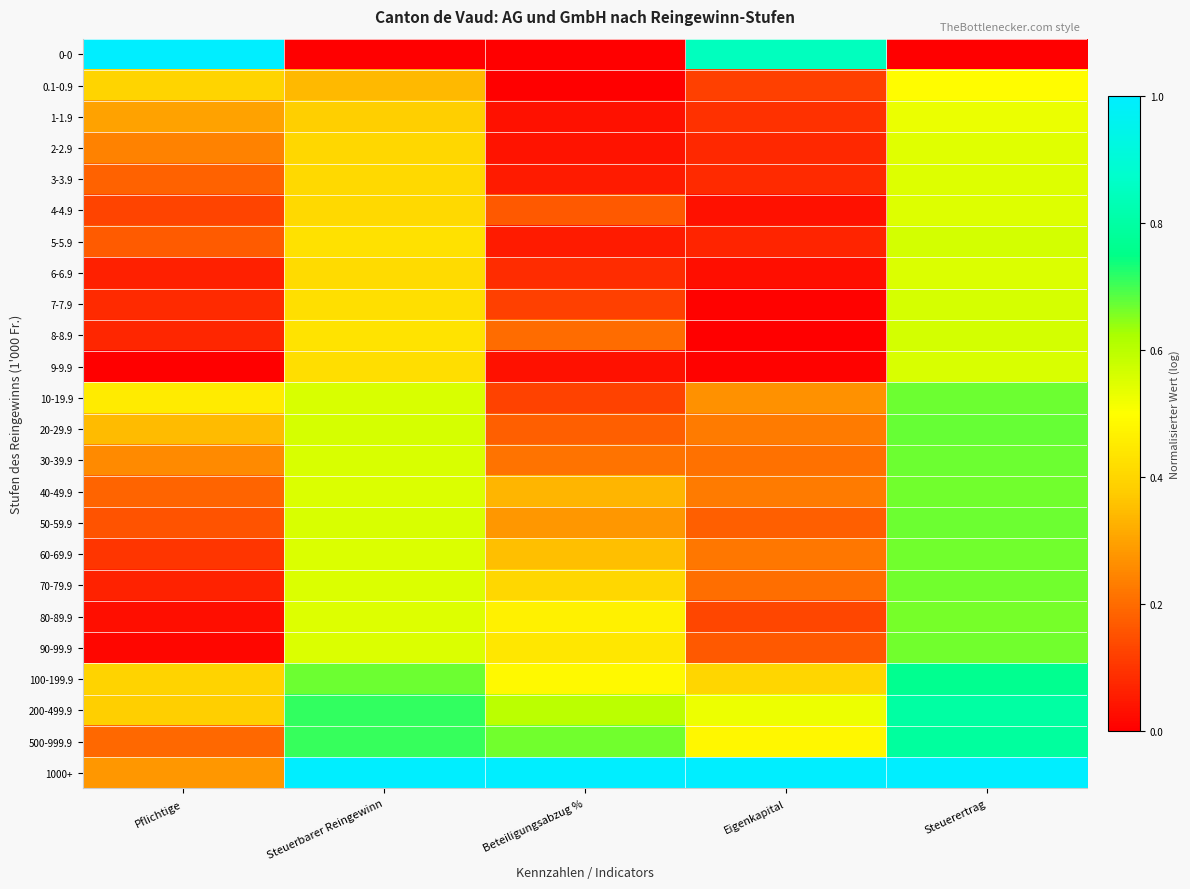

Reading left to right, transcribe all the data shown in this chart.

0-0: Pflichtige=1.0	Steuerbarer Reingewinn=0.0	Beteiligungsabzug %=0.0	Eigenkapital=0.9	Steuerertrag=0.0
0.1-0.9: Pflichtige=0.4	Steuerbarer Reingewinn=0.3	Beteiligungsabzug %=0.0	Eigenkapital=0.1	Steuerertrag=0.5
1-1.9: Pflichtige=0.3	Steuerbarer Reingewinn=0.4	Beteiligungsabzug %=0.0	Eigenkapital=0.1	Steuerertrag=0.5
2-2.9: Pflichtige=0.2	Steuerbarer Reingewinn=0.4	Beteiligungsabzug %=0.0	Eigenkapital=0.1	Steuerertrag=0.5
3-3.9: Pflichtige=0.2	Steuerbarer Reingewinn=0.4	Beteiligungsabzug %=0.1	Eigenkapital=0.1	Steuerertrag=0.5
4-4.9: Pflichtige=0.1	Steuerbarer Reingewinn=0.4	Beteiligungsabzug %=0.2	Eigenkapital=0.0	Steuerertrag=0.5
5-5.9: Pflichtige=0.2	Steuerbarer Reingewinn=0.4	Beteiligungsabzug %=0.1	Eigenkapital=0.1	Steuerertrag=0.6
6-6.9: Pflichtige=0.1	Steuerbarer Reingewinn=0.4	Beteiligungsabzug %=0.1	Eigenkapital=0.0	Steuerertrag=0.6
7-7.9: Pflichtige=0.1	Steuerbarer Reingewinn=0.4	Beteiligungsabzug %=0.1	Eigenkapital=0.0	Steuerertrag=0.6
8-8.9: Pflichtige=0.1	Steuerbarer Reingewinn=0.4	Beteiligungsabzug %=0.2	Eigenkapital=0.0	Steuerertrag=0.6
9-9.9: Pflichtige=0.0	Steuerbarer Reingewinn=0.4	Beteiligungsabzug %=0.0	Eigenkapital=0.0	Steuerertrag=0.6
10-19.9: Pflichtige=0.5	Steuerbarer Reingewinn=0.6	Beteiligungsabzug %=0.1	Eigenkapital=0.3	Steuerertrag=0.7
20-29.9: Pflichtige=0.3	Steuerbarer Reingewinn=0.6	Beteiligungsabzug %=0.2	Eigenkapital=0.2	Steuerertrag=0.7
30-39.9: Pflichtige=0.3	Steuerbarer Reingewinn=0.6	Beteiligungsabzug %=0.2	Eigenkapital=0.2	Steuerertrag=0.7
40-49.9: Pflichtige=0.2	Steuerbarer Reingewinn=0.6	Beteiligungsabzug %=0.3	Eigenkapital=0.2	Steuerertrag=0.7
50-59.9: Pflichtige=0.2	Steuerbarer Reingewinn=0.6	Beteiligungsabzug %=0.3	Eigenkapital=0.2	Steuerertrag=0.7
60-69.9: Pflichtige=0.1	Steuerbarer Reingewinn=0.6	Beteiligungsabzug %=0.4	Eigenkapital=0.2	Steuerertrag=0.7
70-79.9: Pflichtige=0.1	Steuerbarer Reingewinn=0.6	Beteiligungsabzug %=0.4	Eigenkapital=0.2	Steuerertrag=0.7
80-89.9: Pflichtige=0.0	Steuerbarer Reingewinn=0.5	Beteiligungsabzug %=0.5	Eigenkapital=0.1	Steuerertrag=0.7
90-99.9: Pflichtige=0.0	Steuerbarer Reingewinn=0.6	Beteiligungsabzug %=0.4	Eigenkapital=0.2	Steuerertrag=0.7
100-199.9: Pflichtige=0.4	Steuerbarer Reingewinn=0.7	Beteiligungsabzug %=0.5	Eigenkapital=0.4	Steuerertrag=0.8
200-499.9: Pflichtige=0.4	Steuerbarer Reingewinn=0.7	Beteiligungsabzug %=0.6	Eigenkapital=0.5	Steuerertrag=0.8
500-999.9: Pflichtige=0.2	Steuerbarer Reingewinn=0.7	Beteiligungsabzug %=0.7	Eigenkapital=0.5	Steuerertrag=0.8
1000+: Pflichtige=0.3	Steuerbarer Reingewinn=1.0	Beteiligungsabzug %=1.0	Eigenkapital=1.0	Steuerertrag=1.0